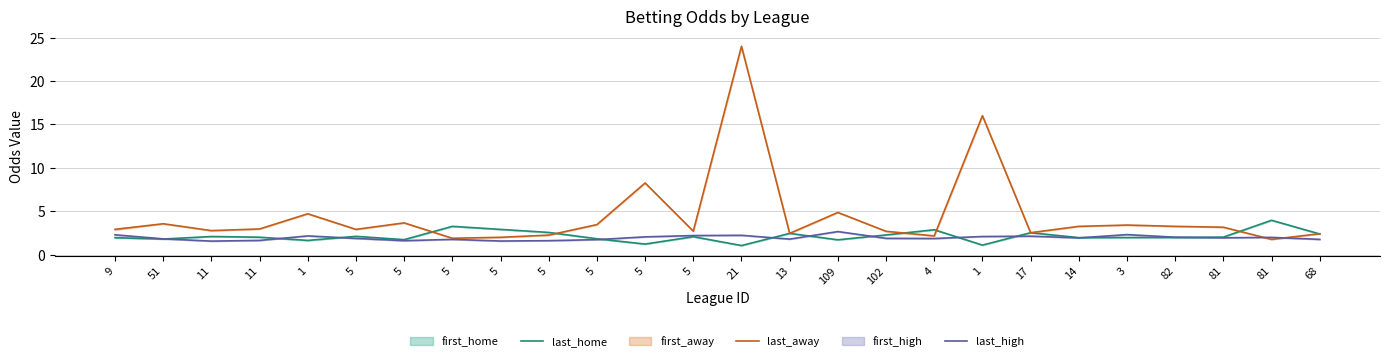

What is the difference between the highest and lowest values at 82?

1.3